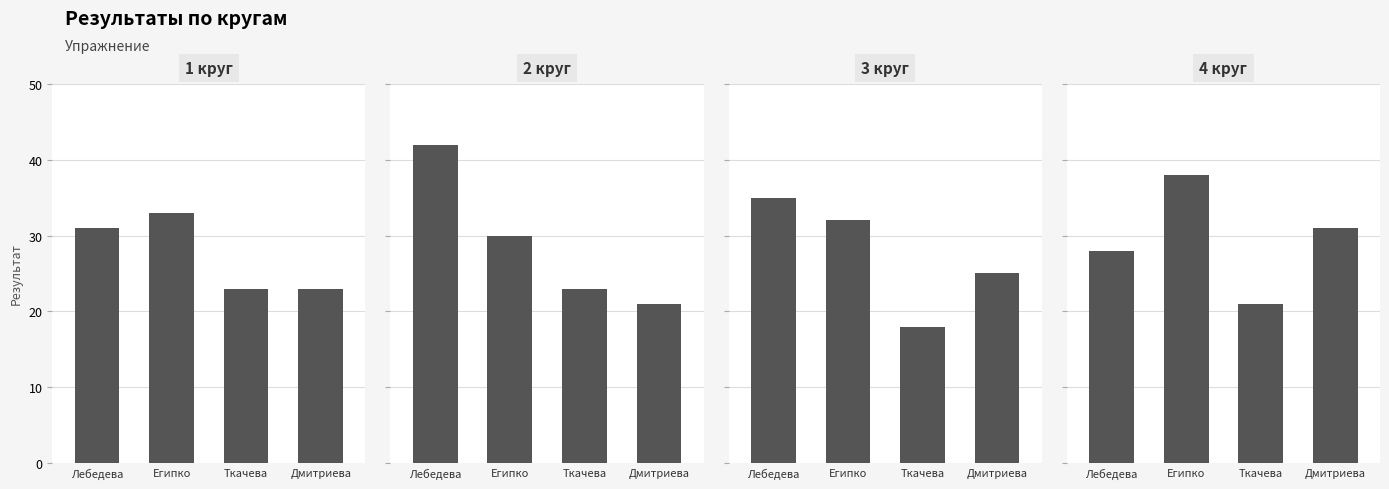

Rank the series at Дмитриева from highest to lowest value.

4 круг, 3 круг, 1 круг, 2 круг